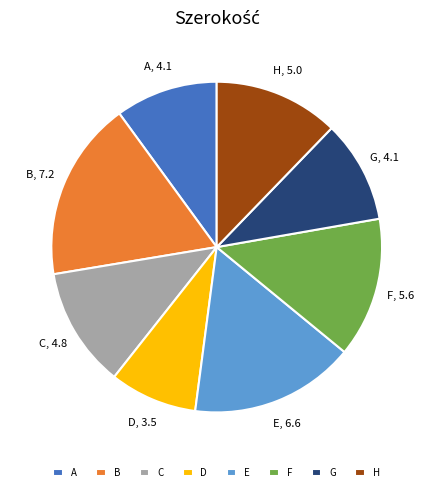

Do G and B together represent more than half of the pie?

No